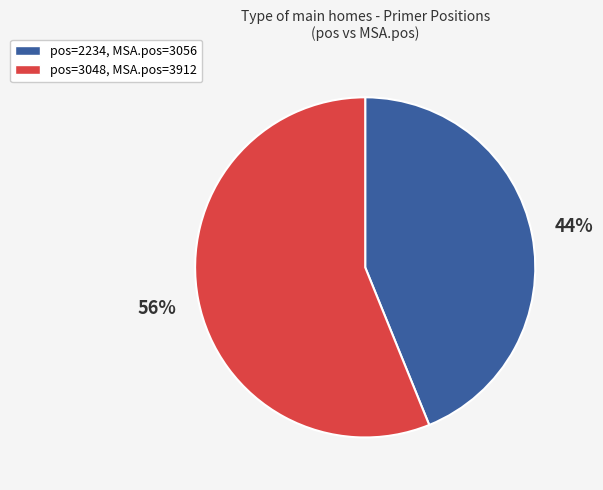

Which slice is the largest?

pos=3048, MSA.pos=3912